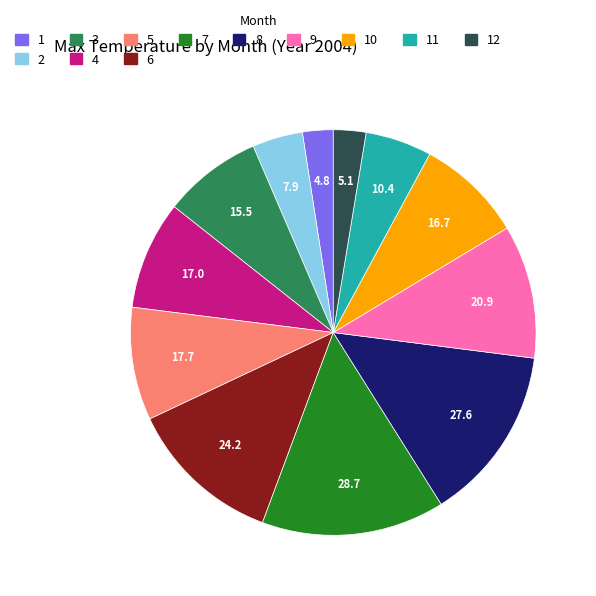

What is the ratio of the value at 7 to the value at 2?

3.6